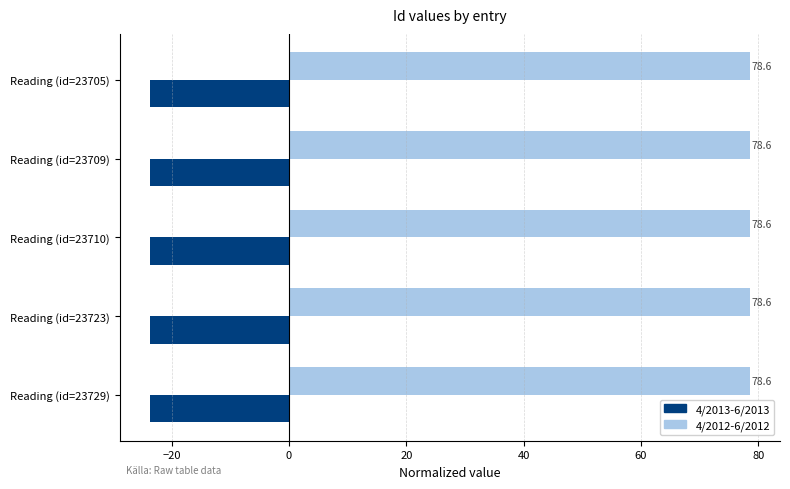

Which series has the largest total across all categories?

4/2012-6/2012